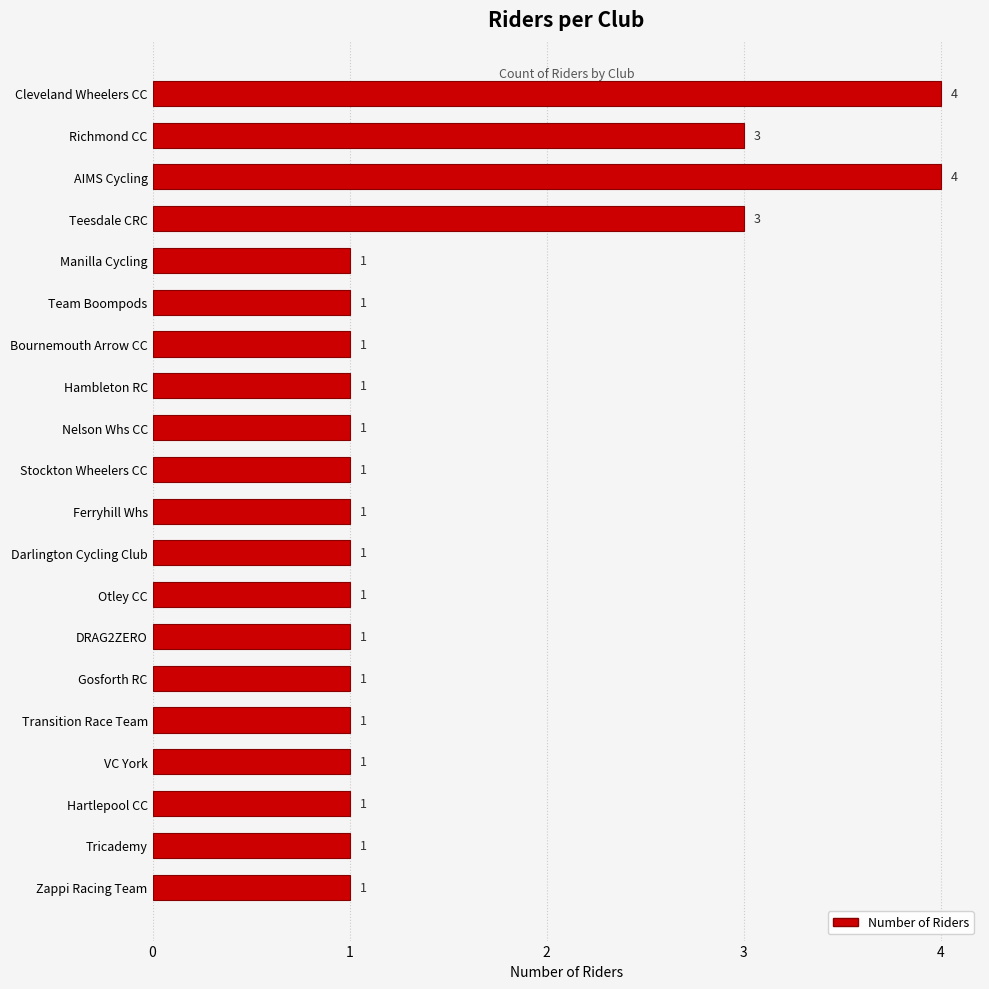

What is the label of the 9th bar from the bottom?

Darlington Cycling Club